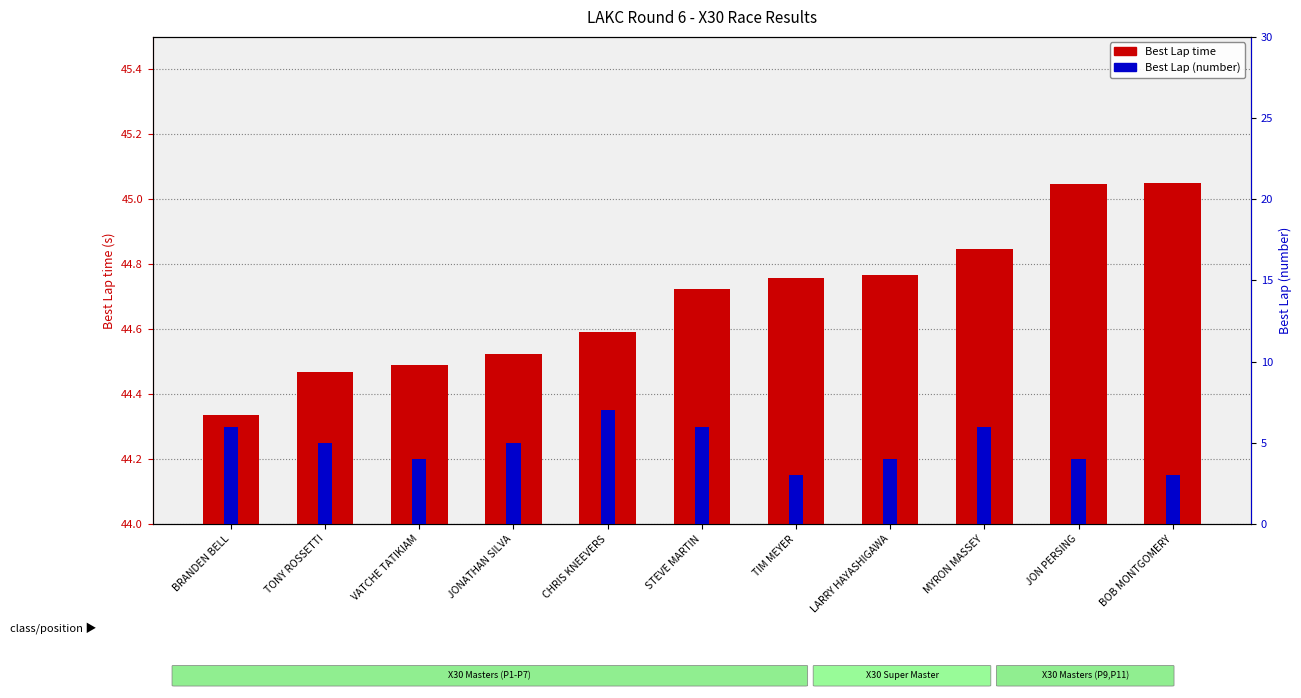

True or false: Best Lap (number) has a value of 5.8 at LARRY HAYASHIGAWA.

False